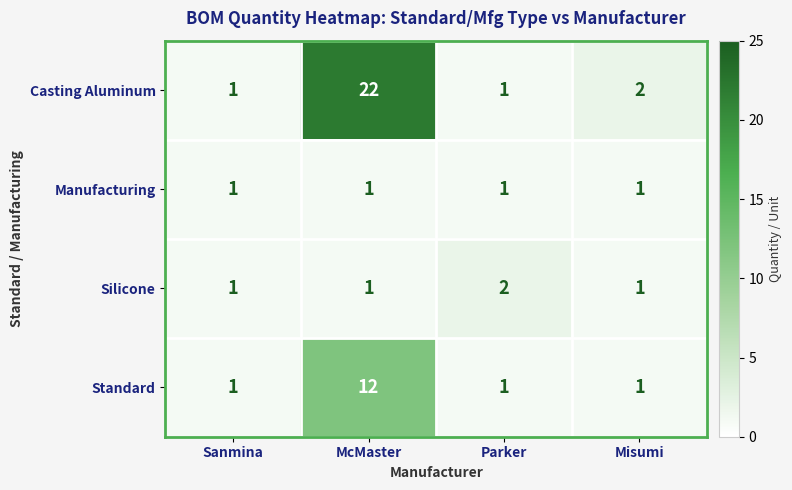

Reading left to right, what are all the values shown in this chart?

Casting Aluminum: Sanmina=1	McMaster=22	Parker=1	Misumi=2
Manufacturing: Sanmina=1	McMaster=1	Parker=1	Misumi=1
Silicone: Sanmina=1	McMaster=1	Parker=2	Misumi=1
Standard: Sanmina=1	McMaster=12	Parker=1	Misumi=1